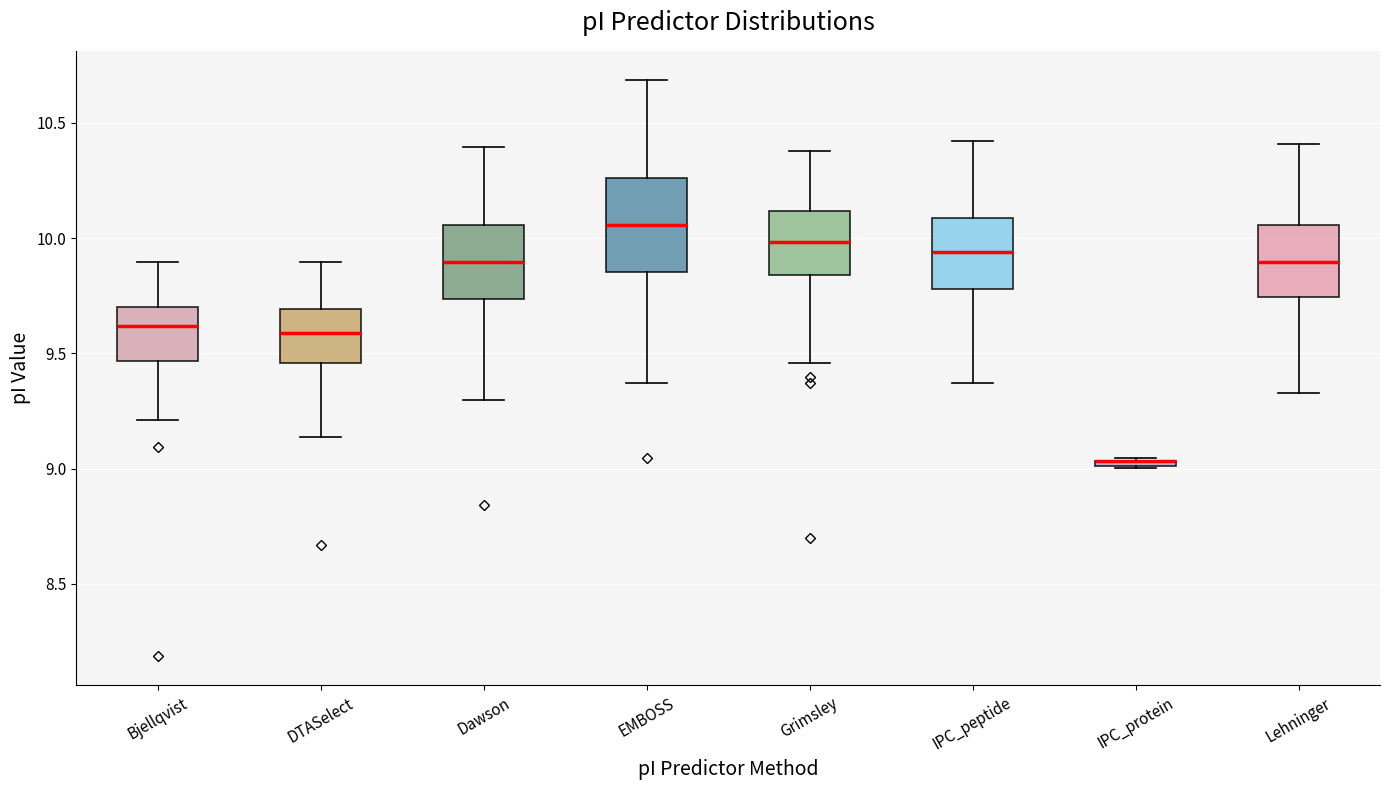

Comparing the boxes themselves (not the whiskers), which one is the tallest?

EMBOSS